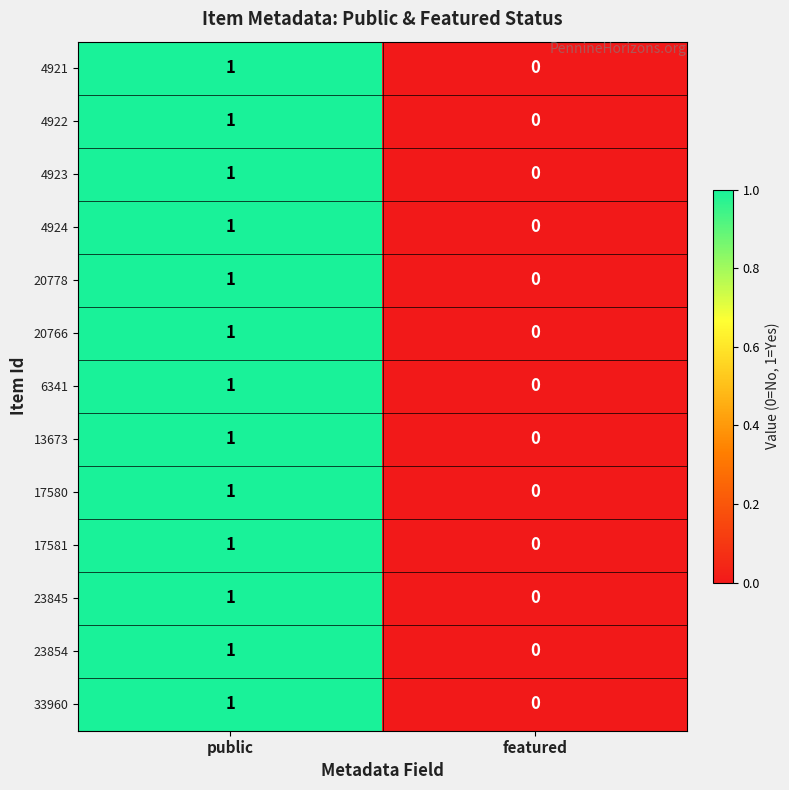

Is it true that 23845 equals 1 at featured?

False